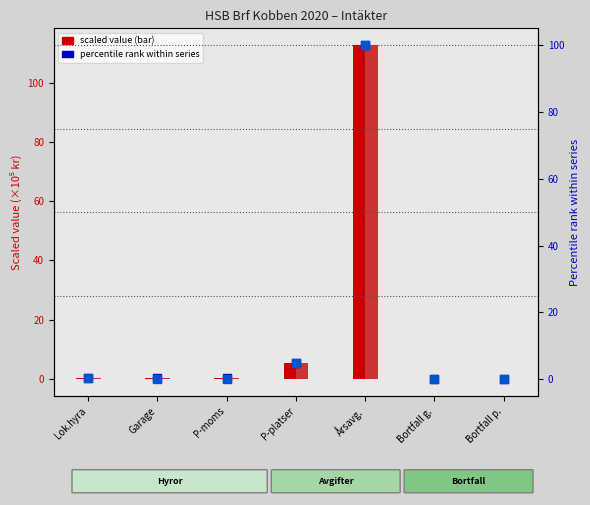

Which series contains the lowest Y value?

Slutgiltig budget 2020